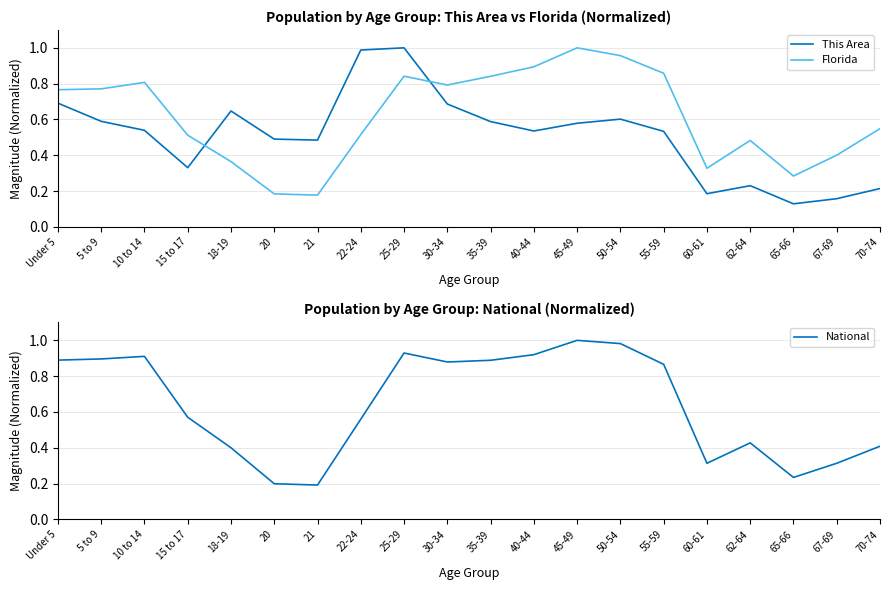

What is the average value of the National series?

0.6